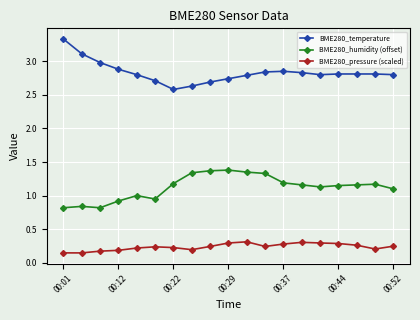

What is the highest value of the BME280_humidity (offset) series?

1.4